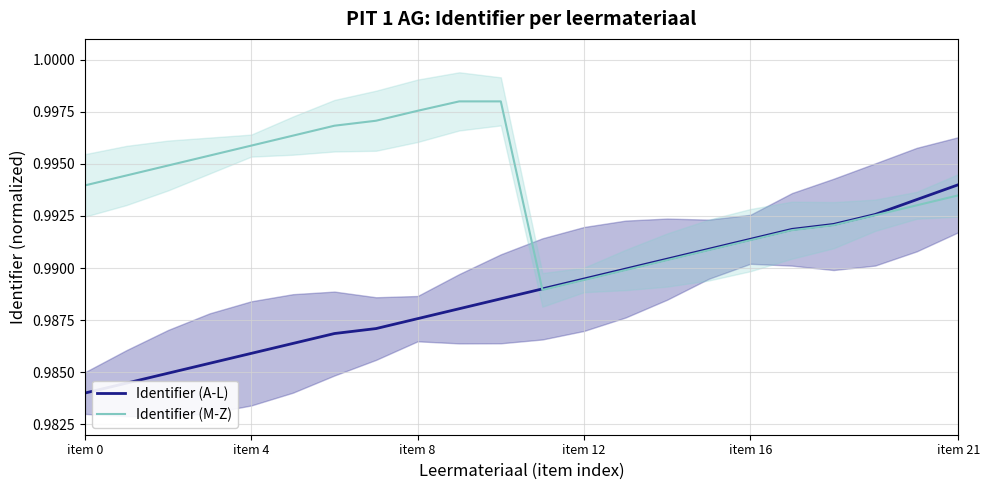

What is the total value across all series at 7?

2.0